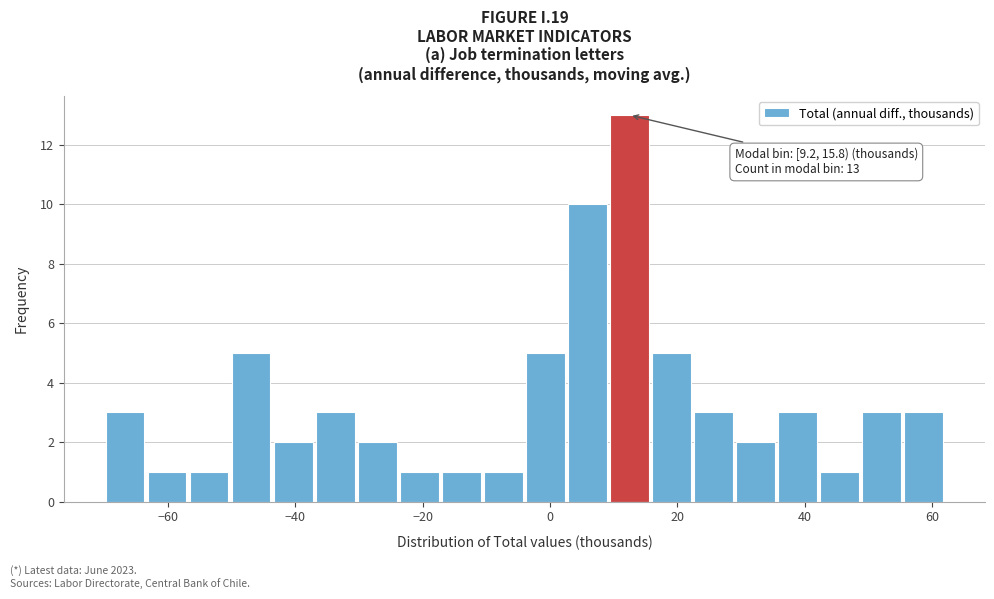

Read against the x-axis, roughly where is the centre of the tallest bar?

12